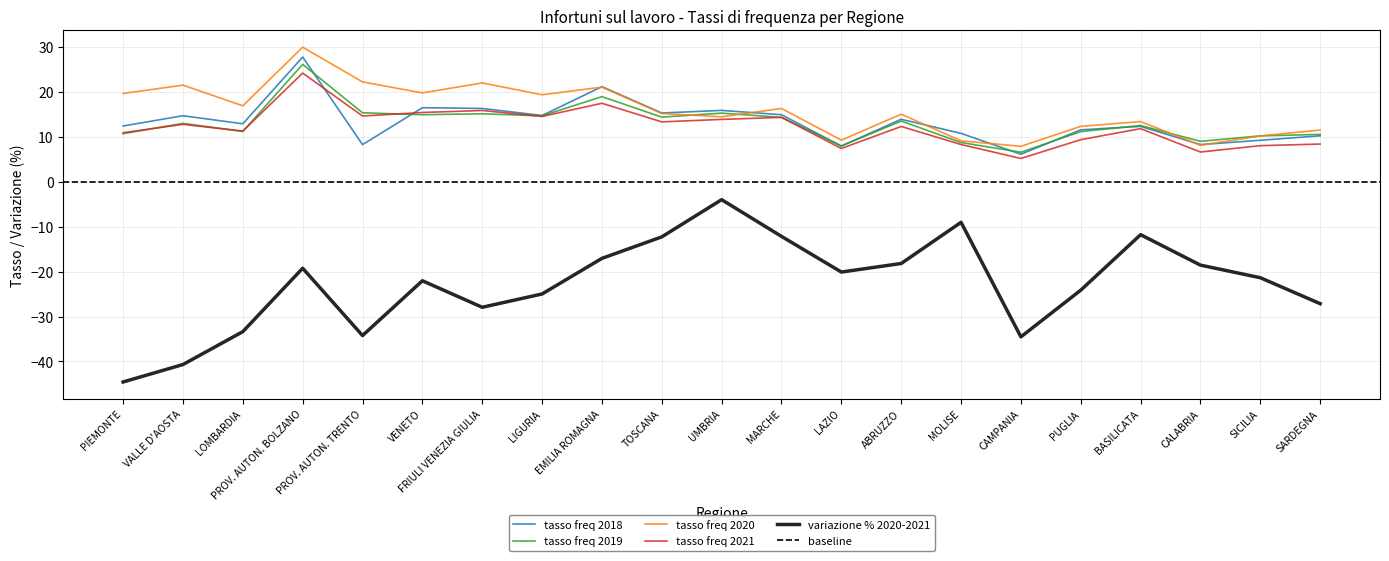

True or false: tasso freq 2021 has a value of 15.3 at VENETO.

True